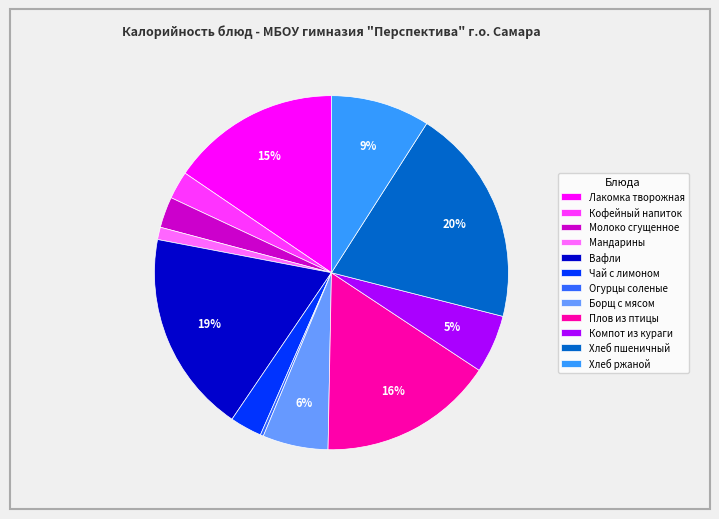

How many segments does this pie chart have?

12